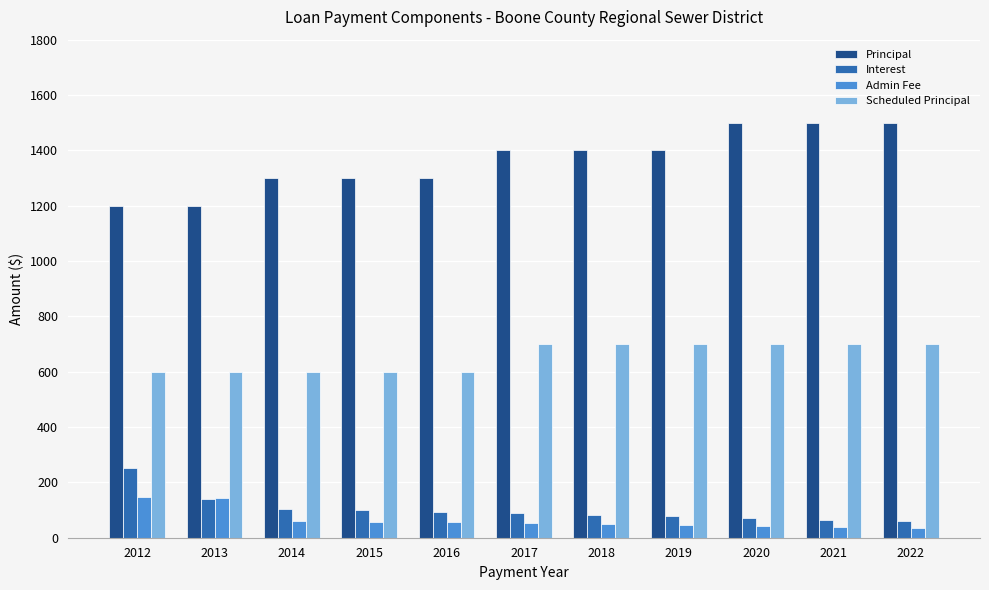

What is the greatest value displayed?

1500.0